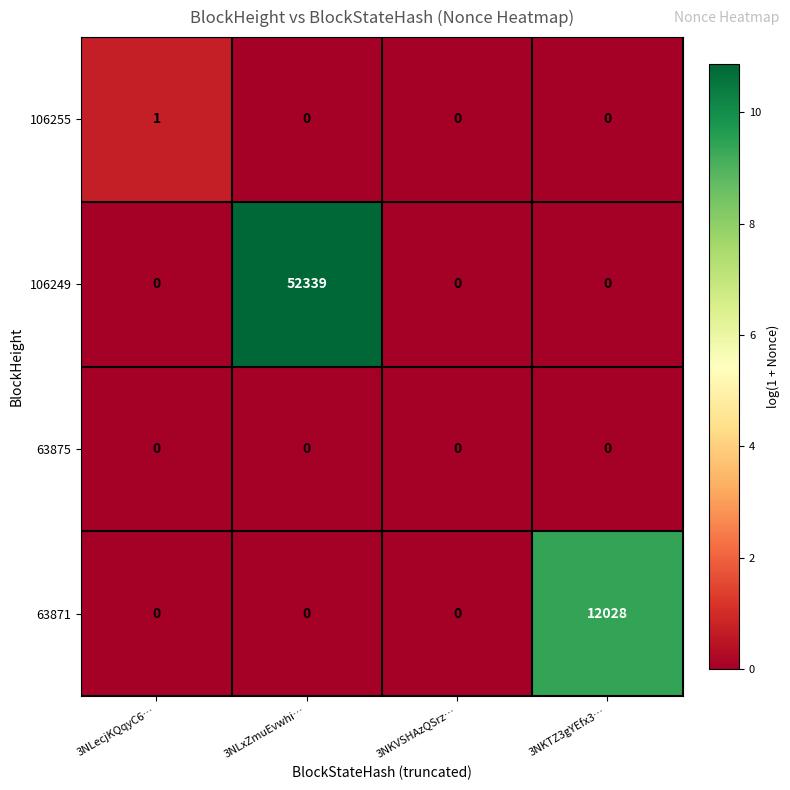

What is the sum of all 106249 values?

52339